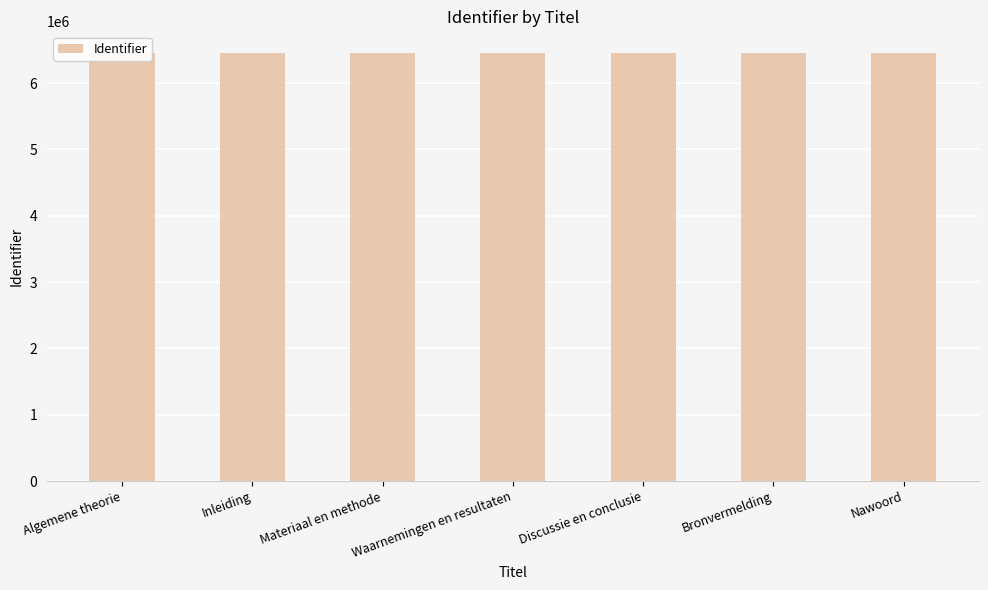

Count the values in the range 6456227 to 6456235.

5